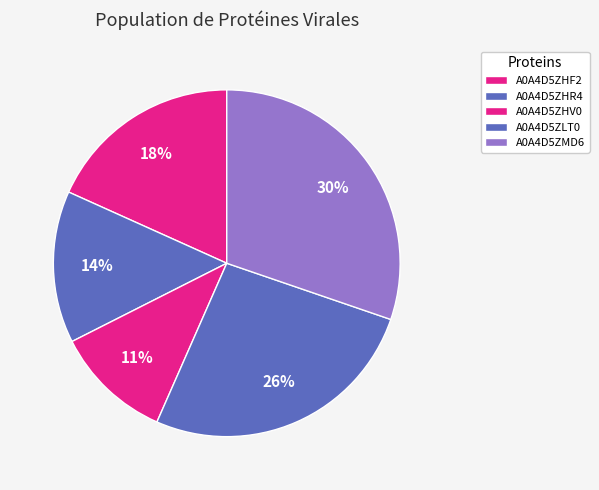

Does any single category account for the majority?

No